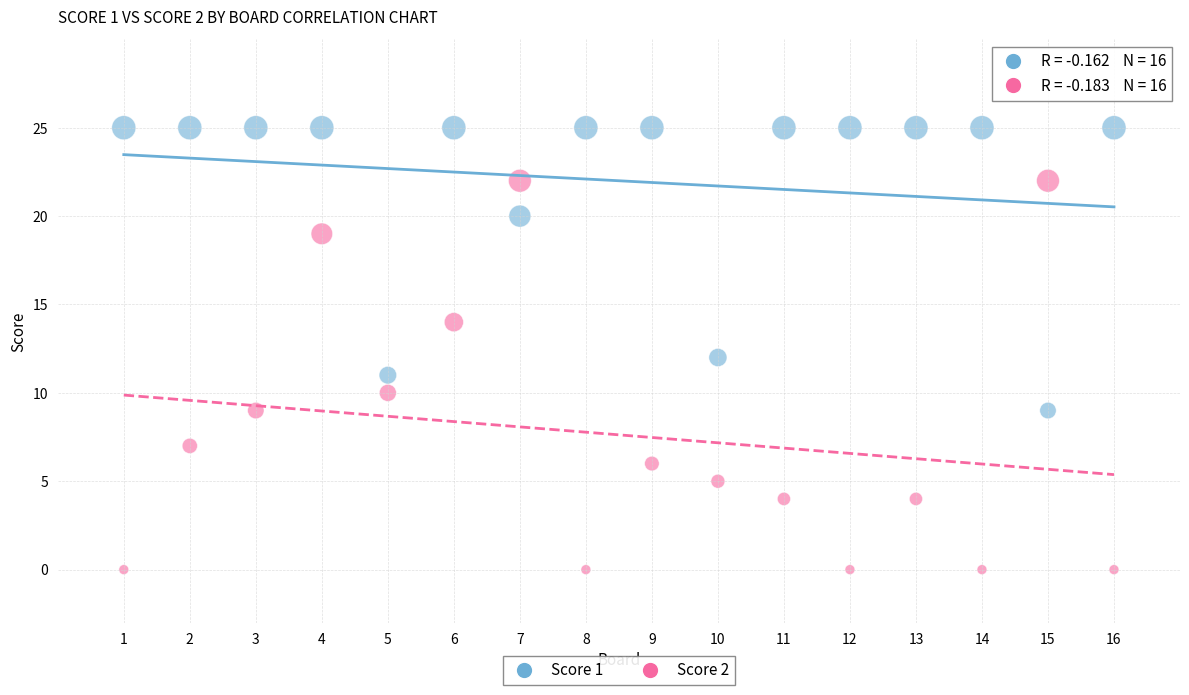

What is the X range (max minus min) for the scatter plot?

15